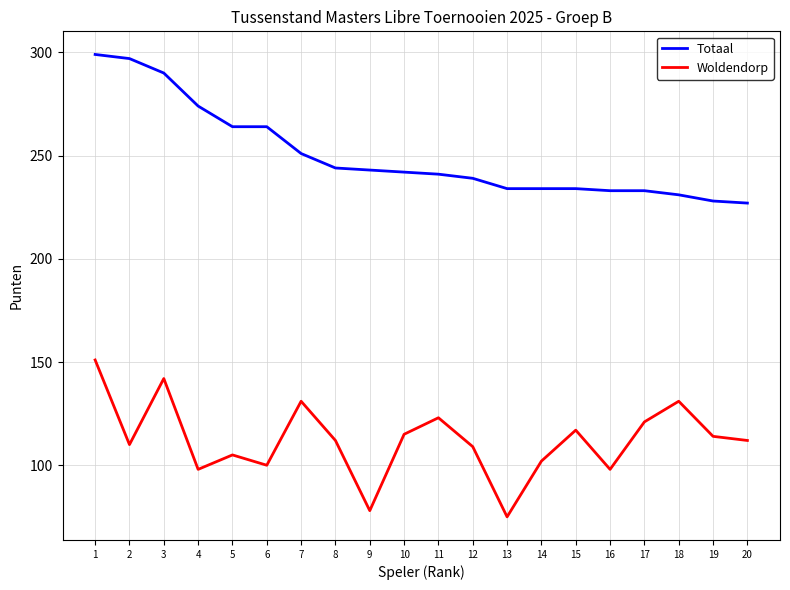

Where is the first local maximum for Woldendorp?

3